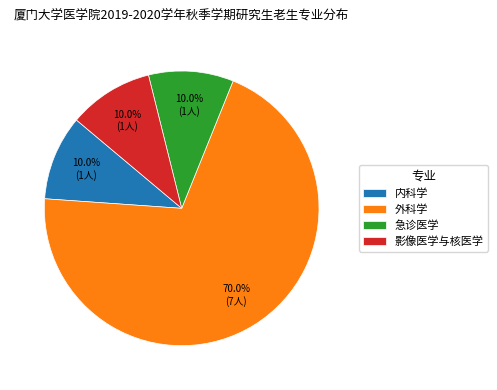

What percentage is the 内科学 slice, to the nearest percent?

10%